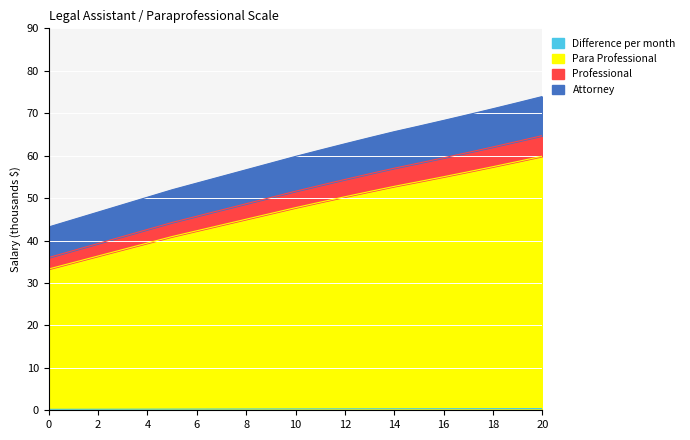

At how many categories does at least one series exceed 68?

5